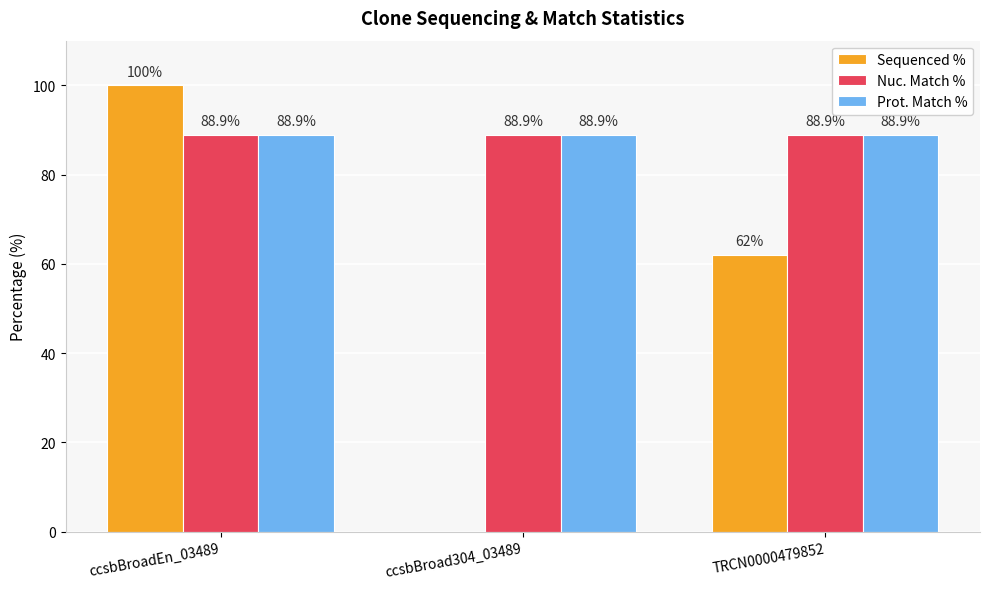

What value does the Prot. Match % series have at ccsbBroadEn_03489?

88.9